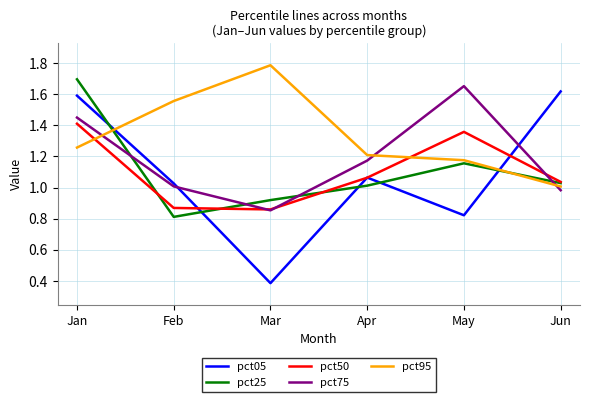

What is the smallest value displayed?

0.4